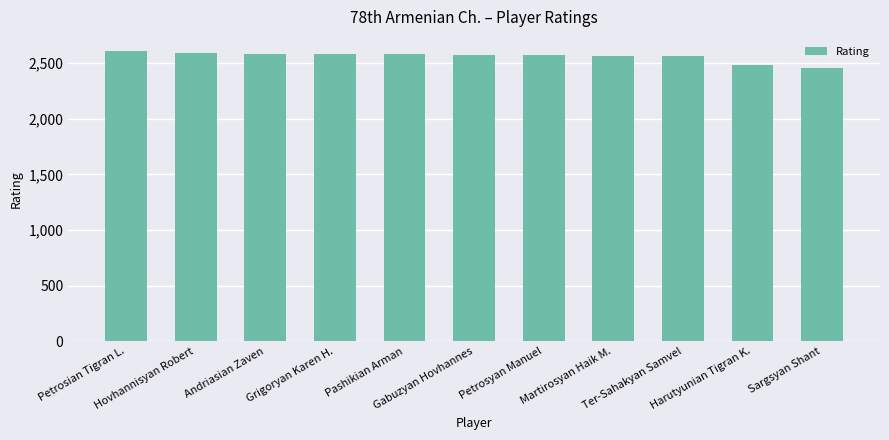

What is the difference between the second highest and minimum values?

130